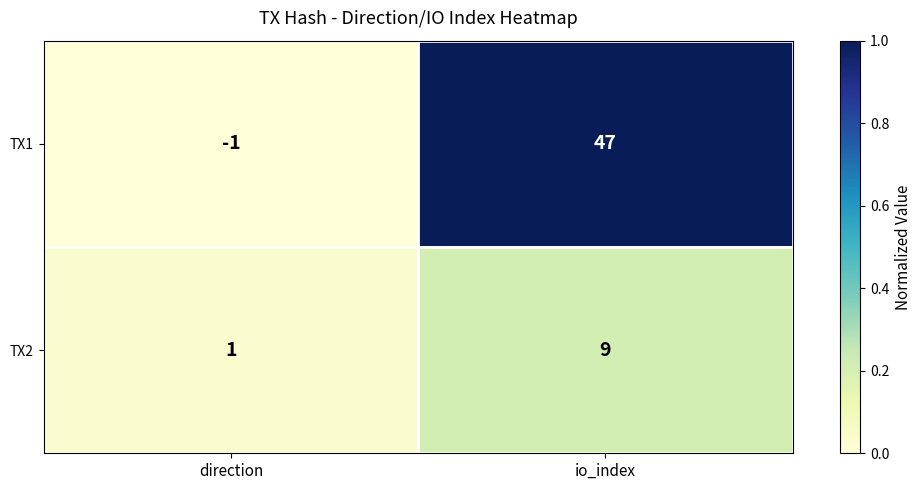

Rank the series by their maximum value, from lowest to highest.

TX2, TX1